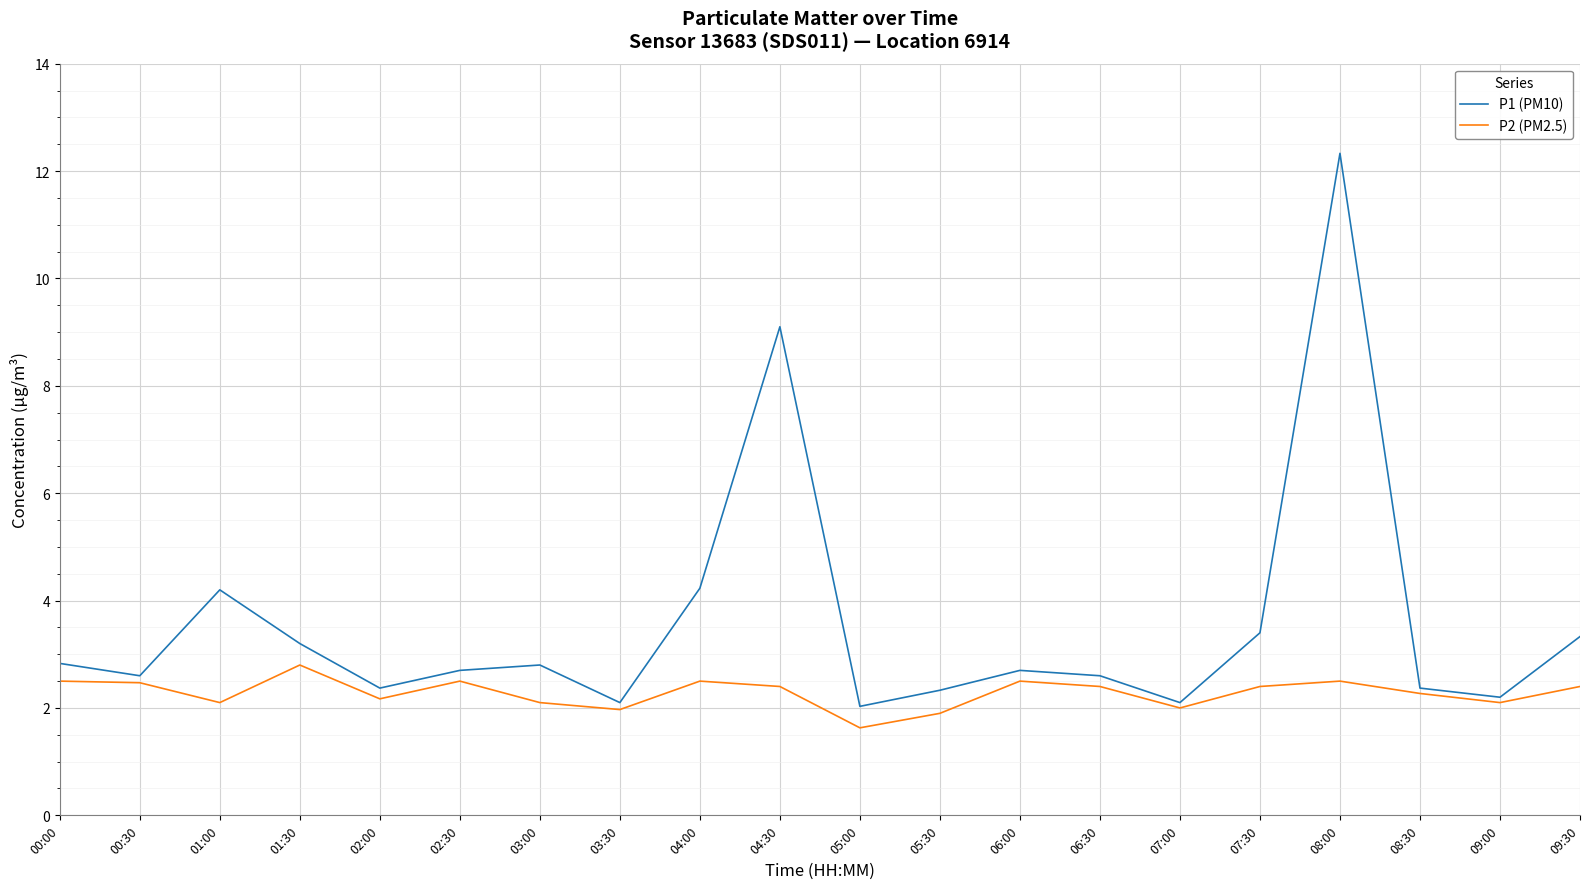

What is the maximum value shown in the chart?

12.3